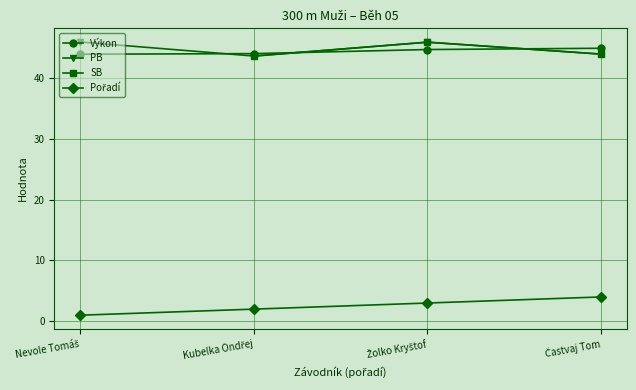

What is the difference between the Pořadí values at Žolko Kryštof and Kubelka Ondřej?

1.0